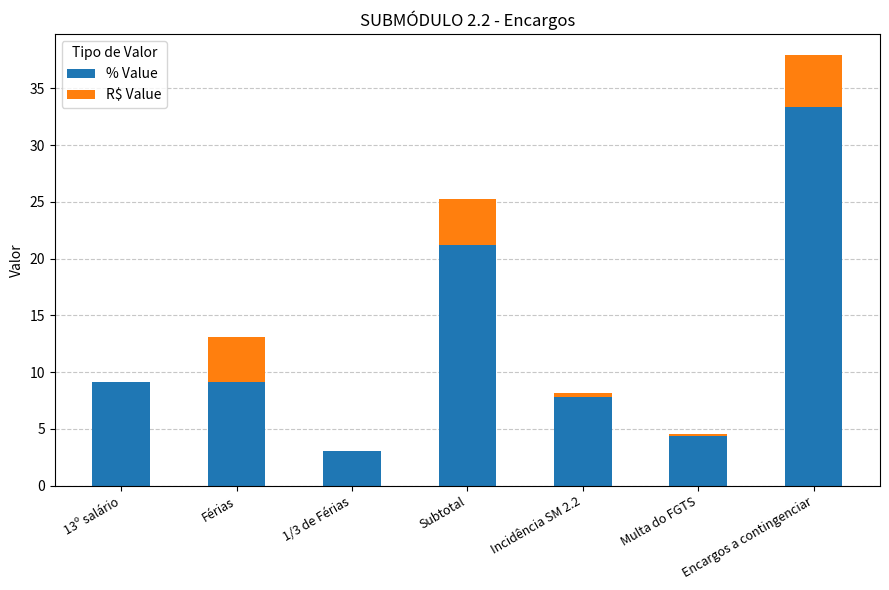

What is the maximum value for % Value?

33.4